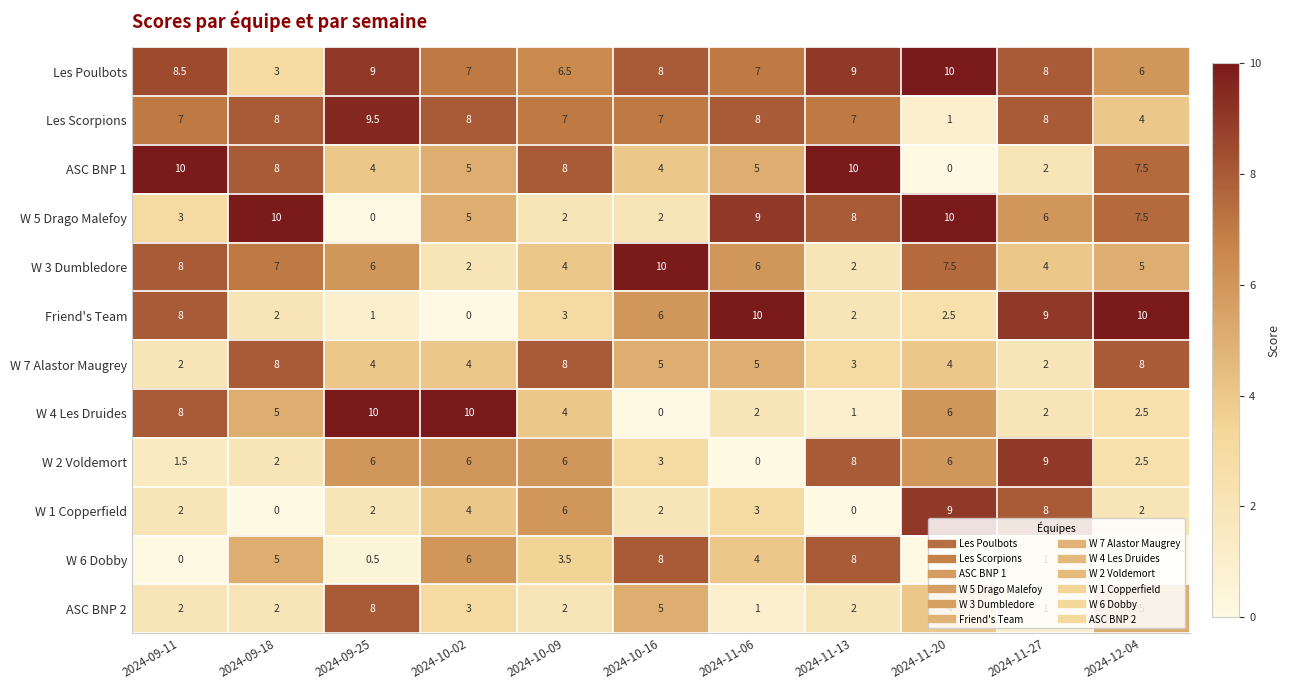

True or false: W 3 Dumbledore has a value of 2.9 at 2024-10-02.

False